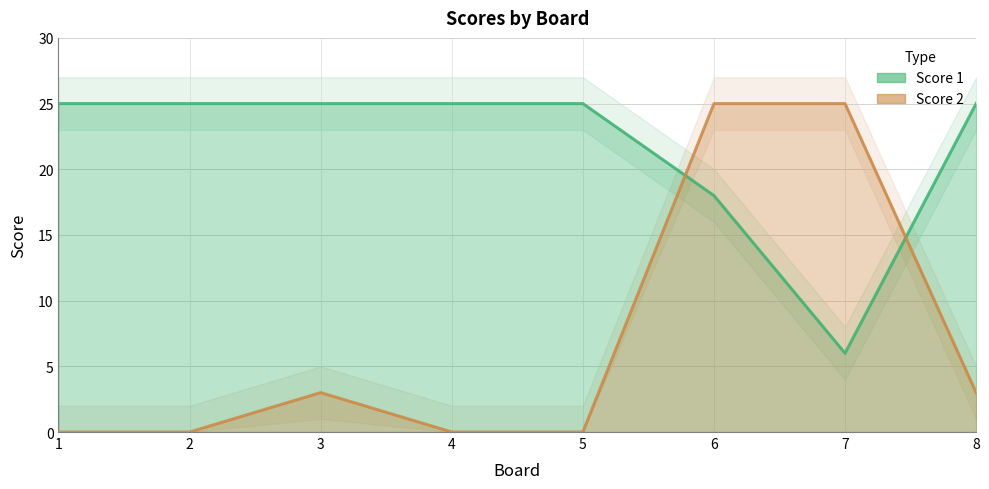

True or false: Score 1 has a value of 25 at 3.

True